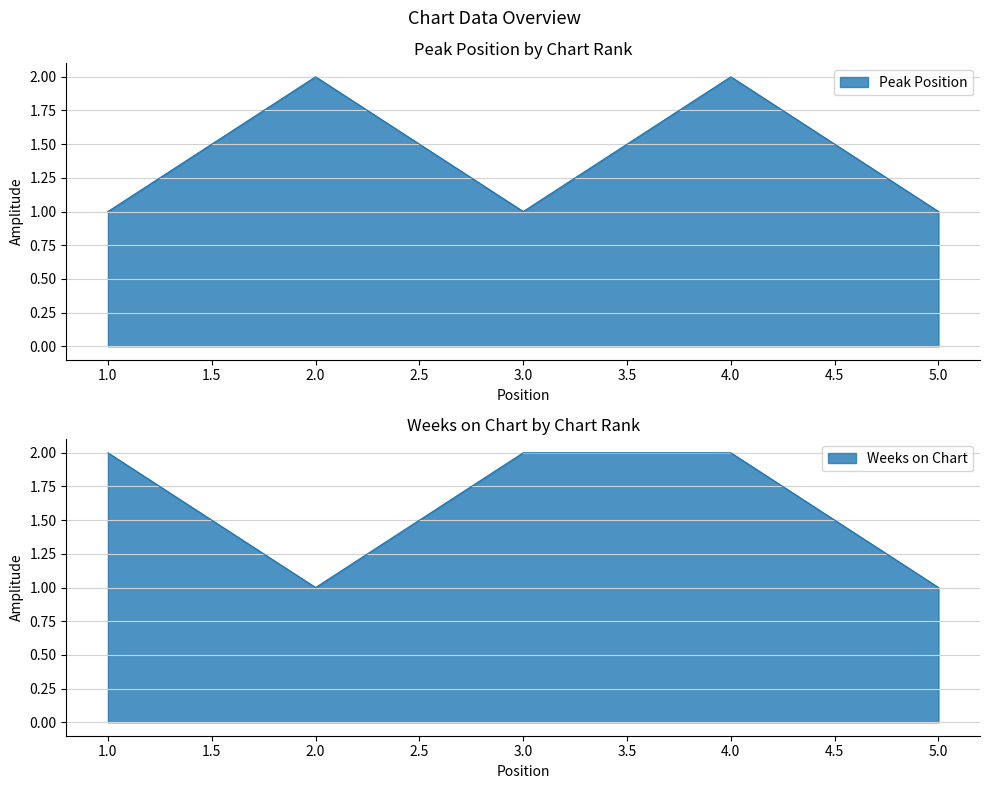

At 4, list the series in order from smallest to largest.

Peak Position, Weeks on Chart